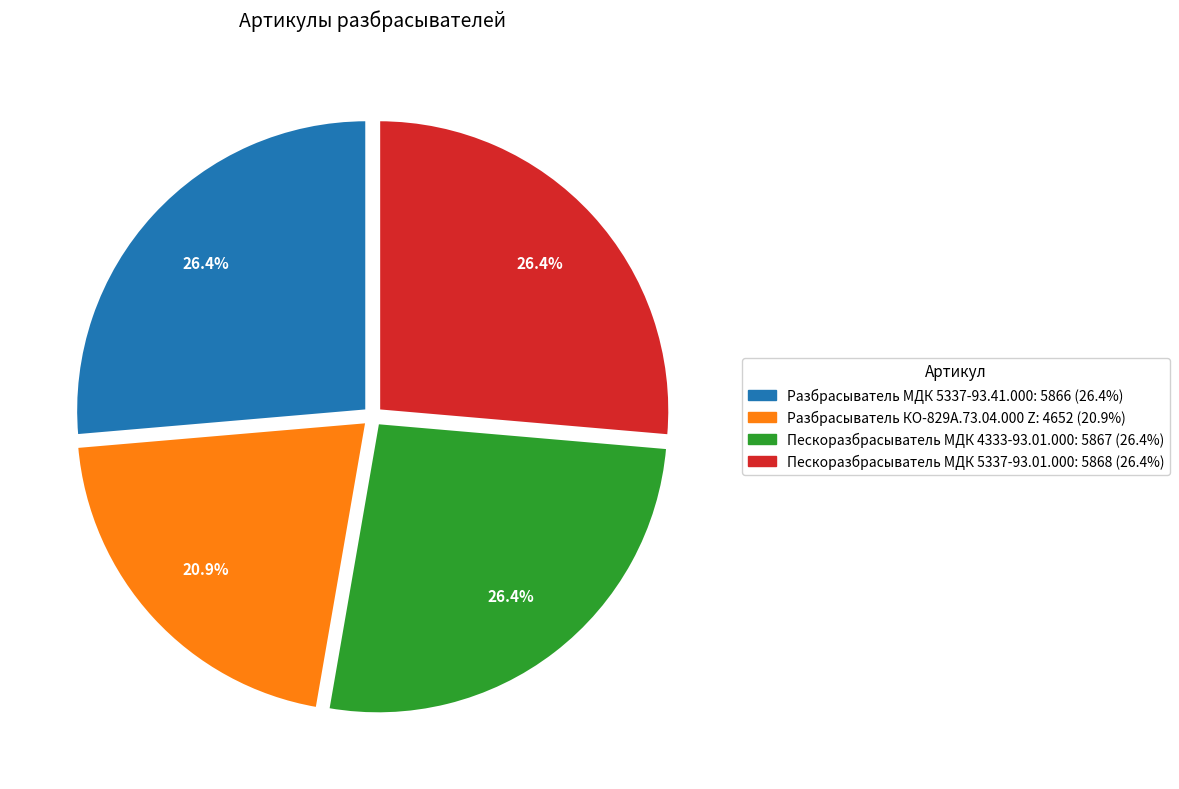

True or false: Разбрасыватель КО-829А.73.04.000 Z accounts for 10% of the total.

False